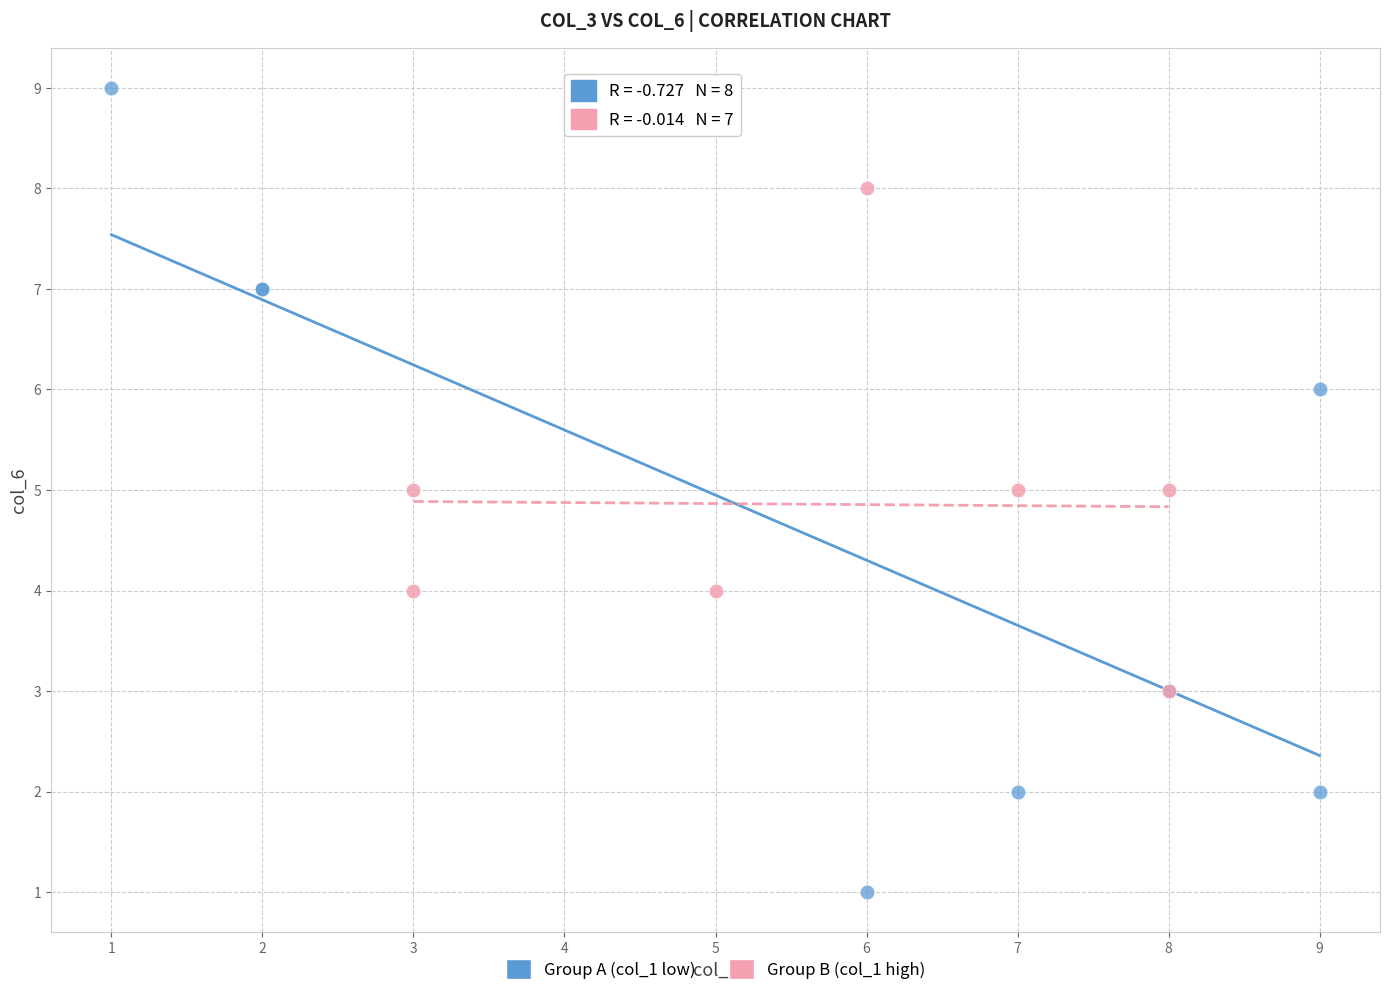

Which series contains the highest Y value?

Group A (col_1 low)